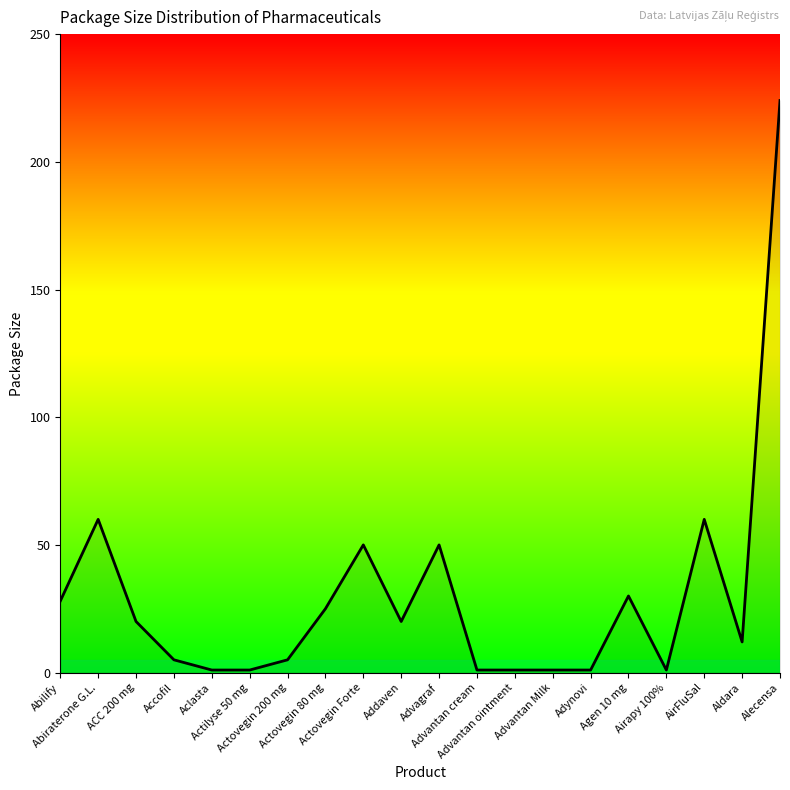

The chart shows a value of 31 at Addaven. True or false?

False